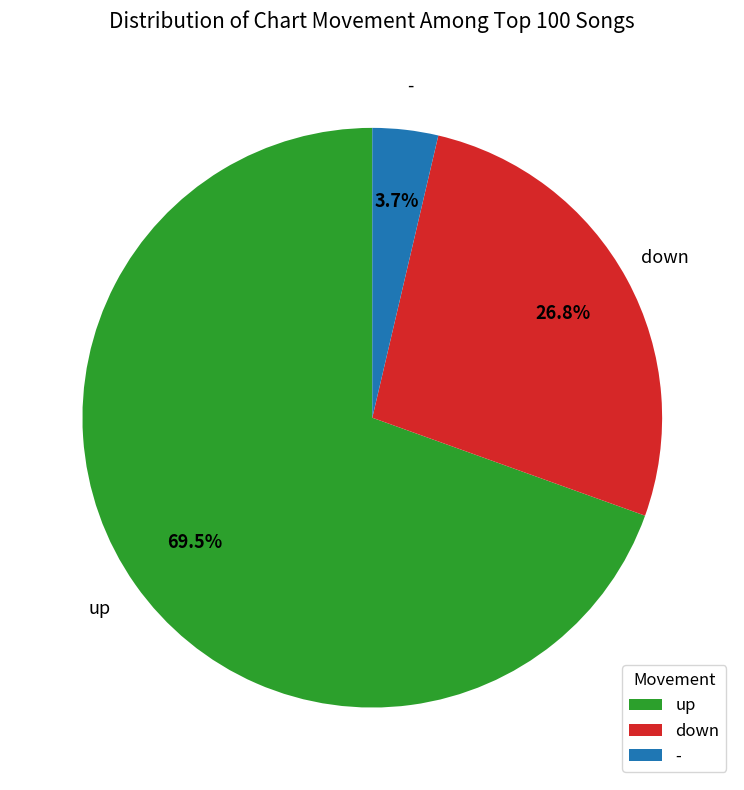

How many segments does this pie chart have?

3